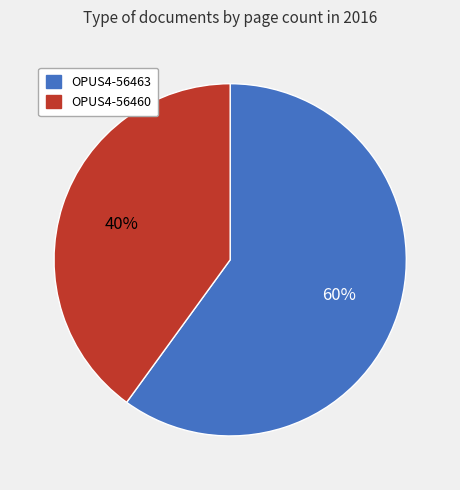

What is the majority slice?

OPUS4-56463